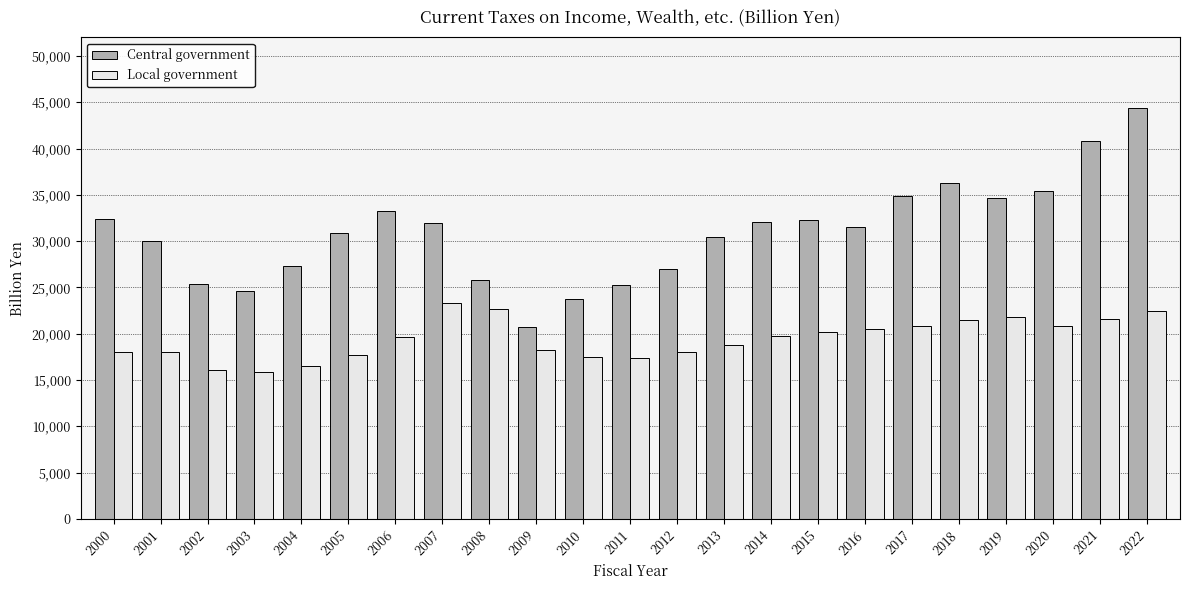

What is the sum of the Central government values at 2013 and 2020?

65893.5